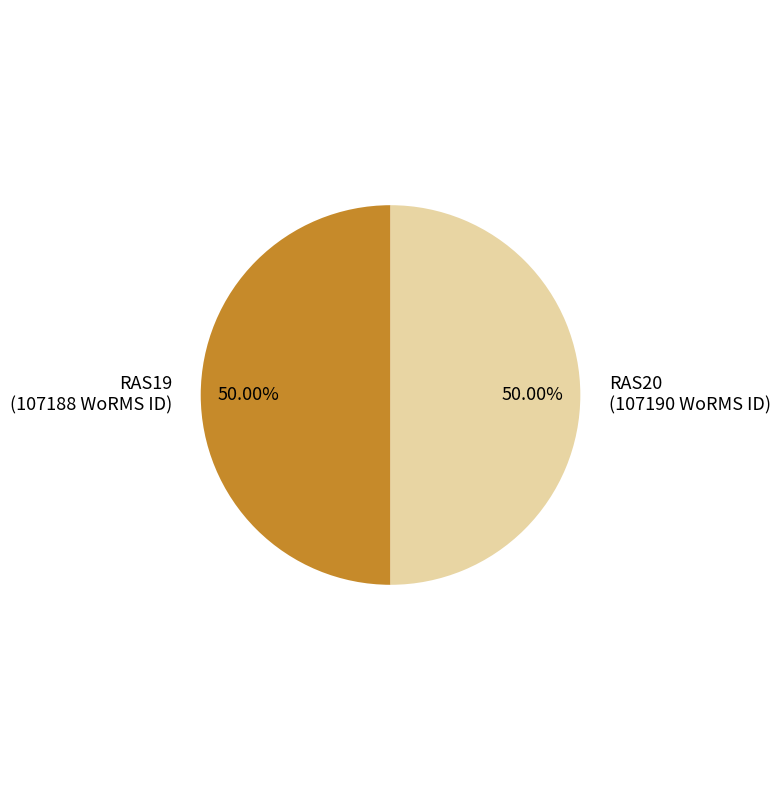

Approximately how many times larger is the value at RAS19 compared to RAS20?

1.0